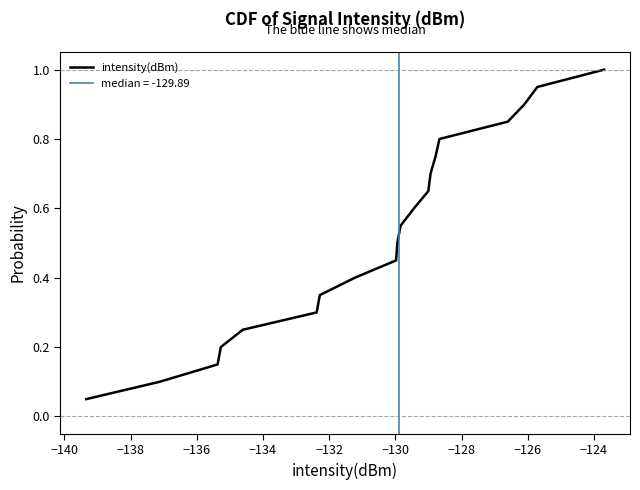

Reading left to right, what are all the values shown in this chart?

0.1	0.1	0.1	0.2	0.2	0.3	0.3	0.4	0.5	0.5	0.6	0.6	0.7	0.7	0.8	0.8	0.8	0.9	0.9	1.0